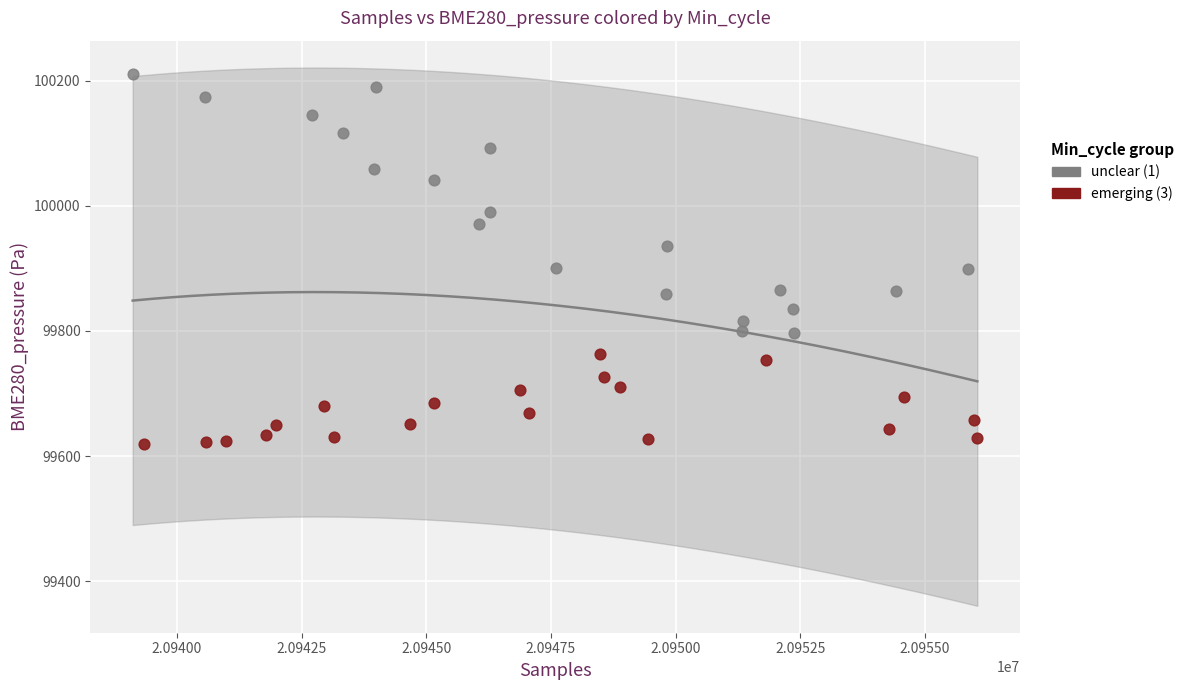

Which series reaches the maximum Y coordinate?

unclear (1)